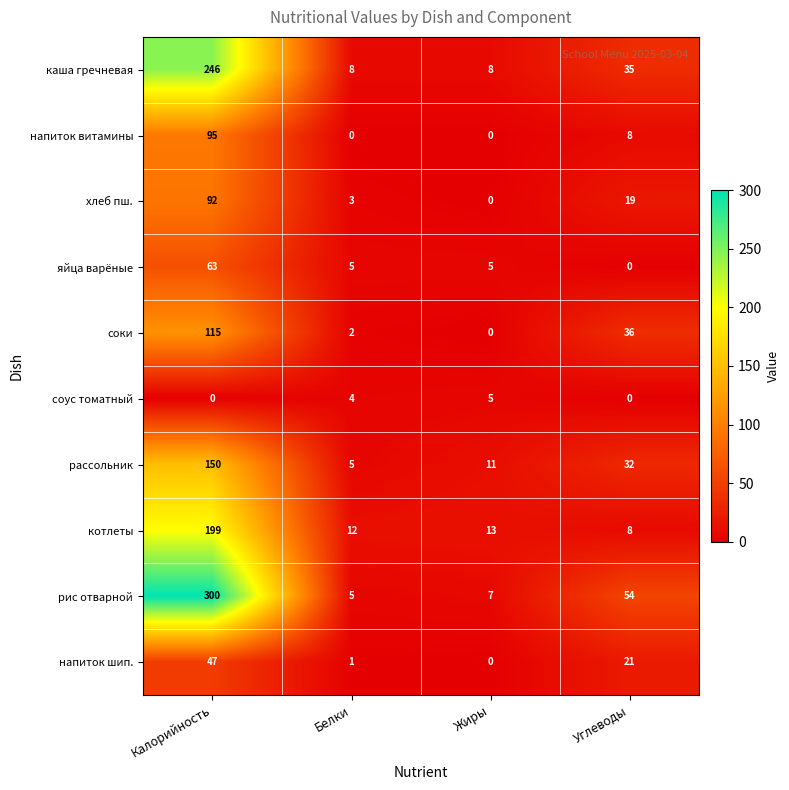

Is the value of напиток витамины at Калорийность greater than the value of хлеб пш. at Белки?

Yes